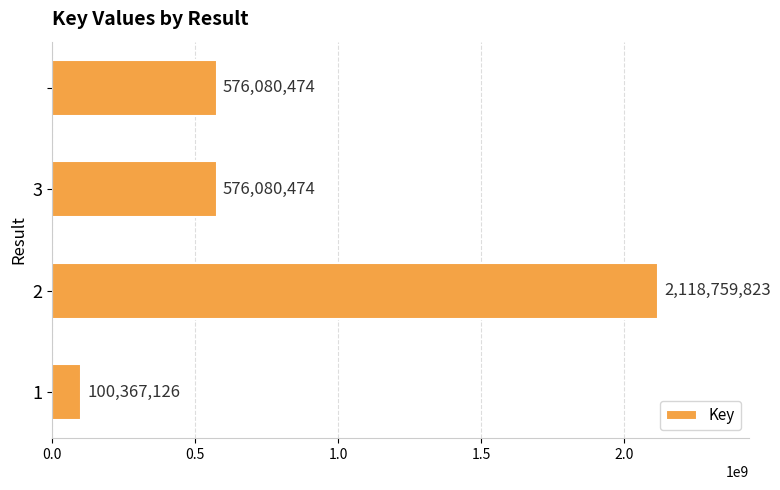

What is the difference between the second highest and minimum values?

475713348